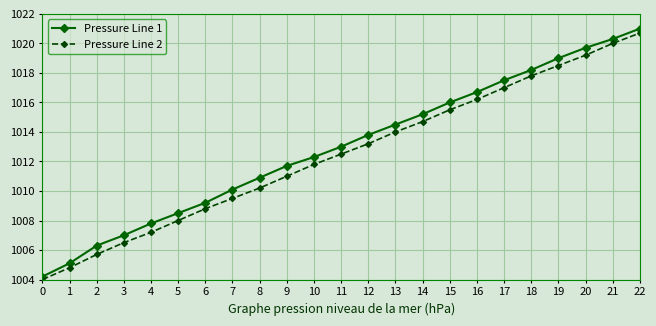

Does the chart display data point markers on the line(s)?

Yes